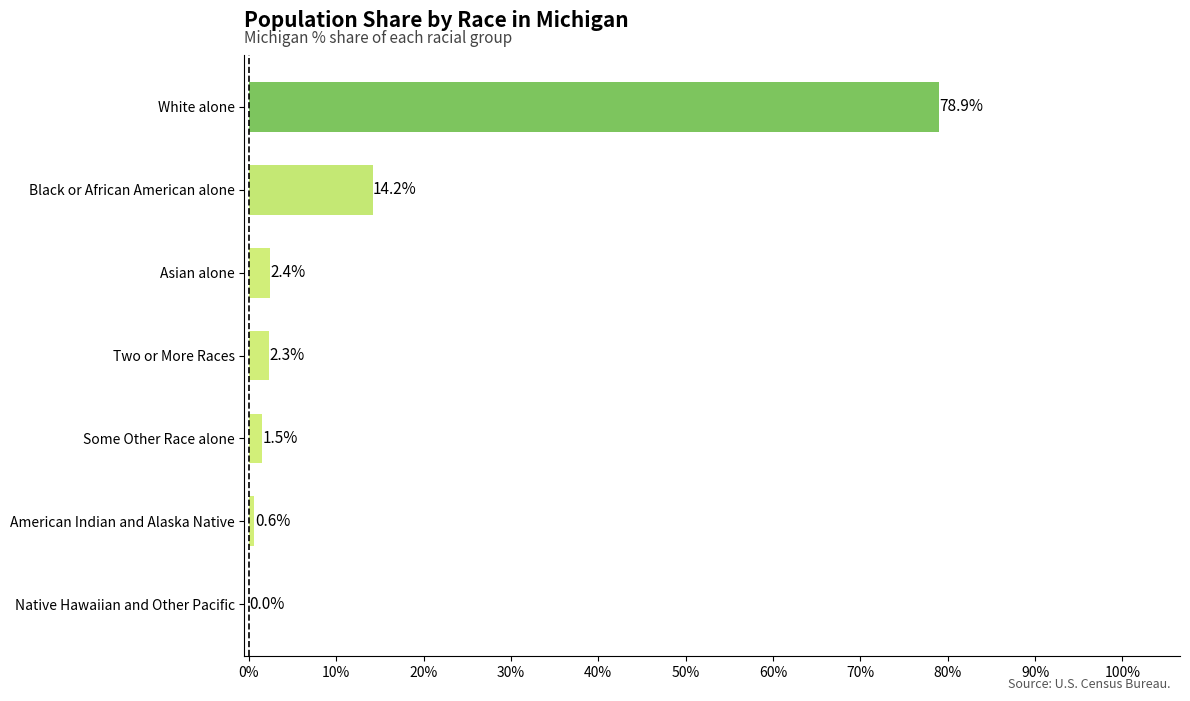

The value at Black or African American alone is 9.6. True or false?

False